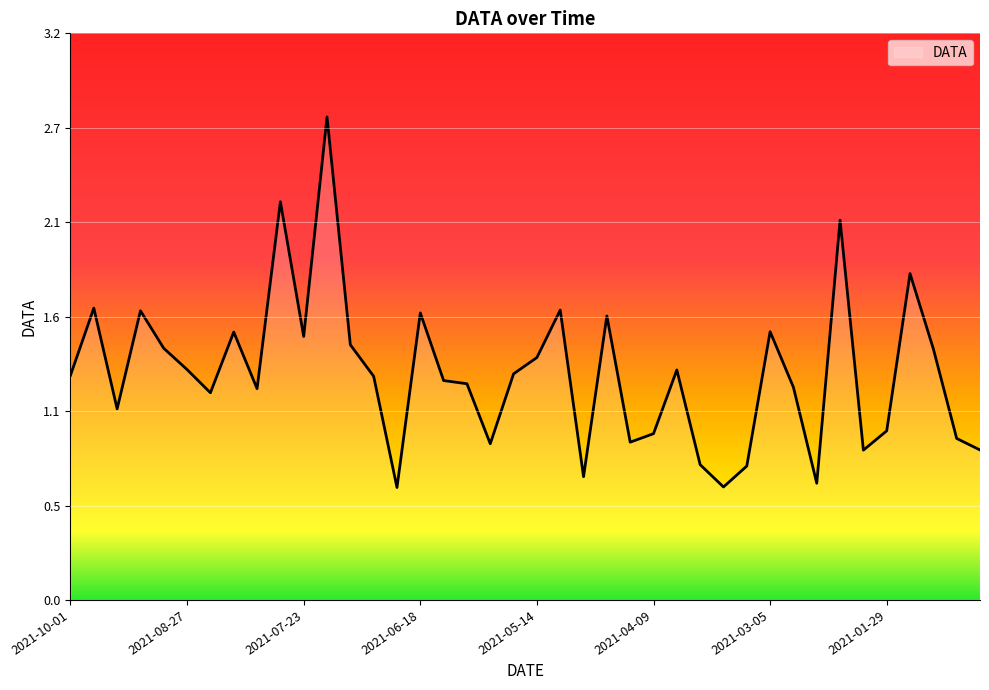

Does the chart display data point markers on the line(s)?

No